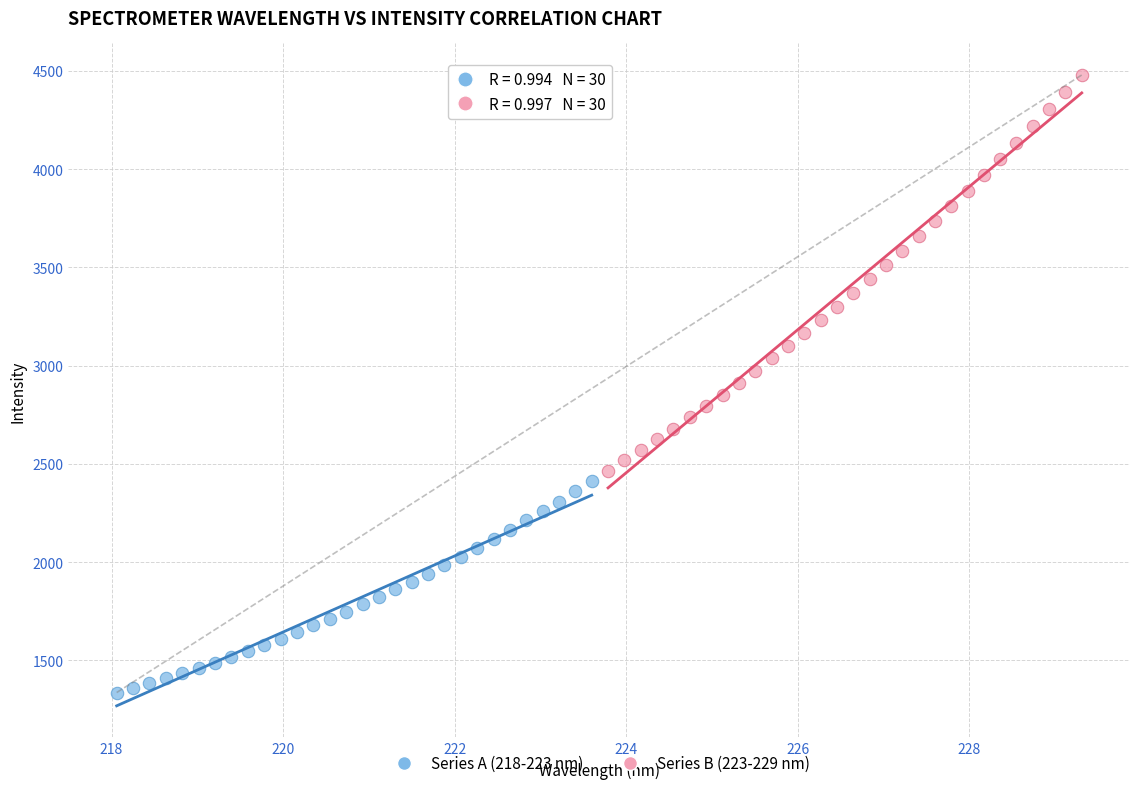

Which series reaches the maximum Y coordinate?

Series B (223-229 nm)